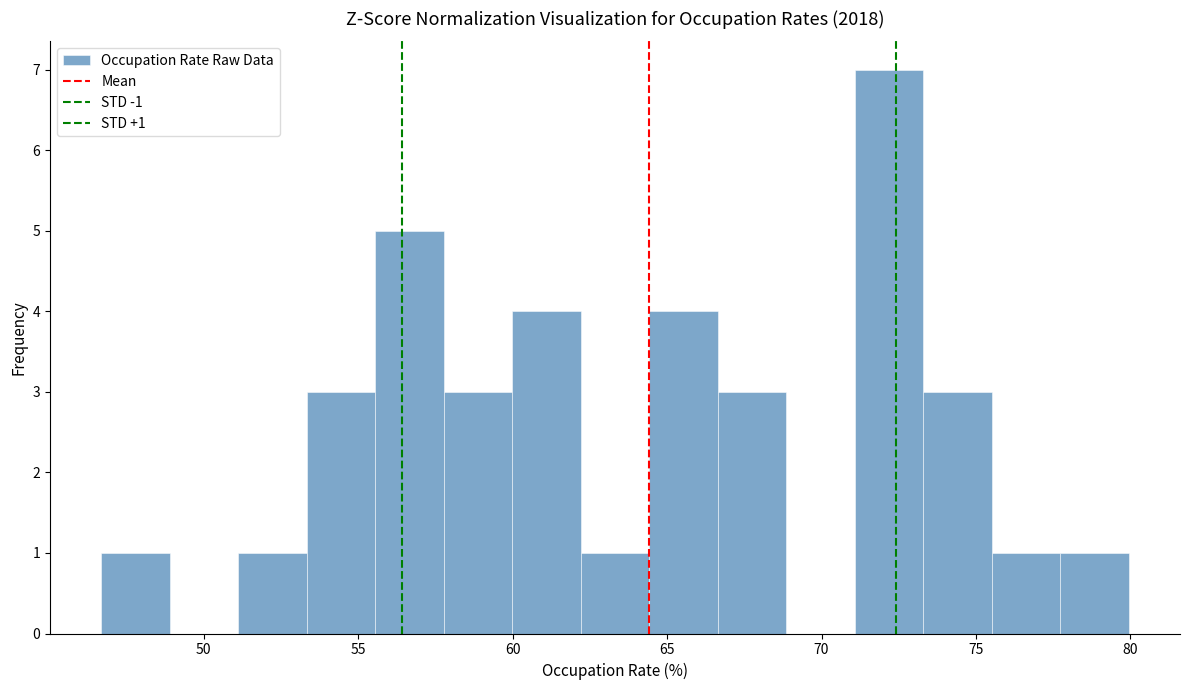

Over which range of the x-axis is the bar tallest?

71.0 to 73.5